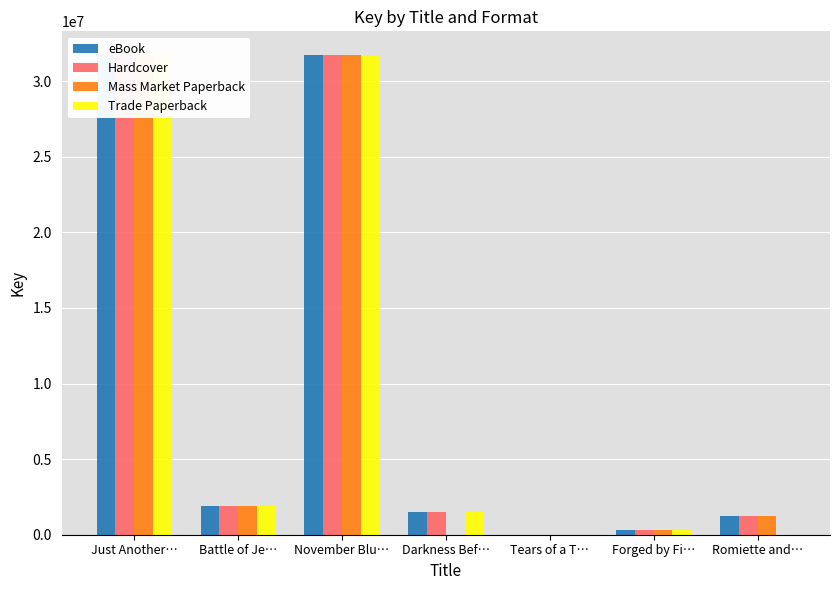

Is it true that Trade Paperback equals 41367126 at Just Another…?

False